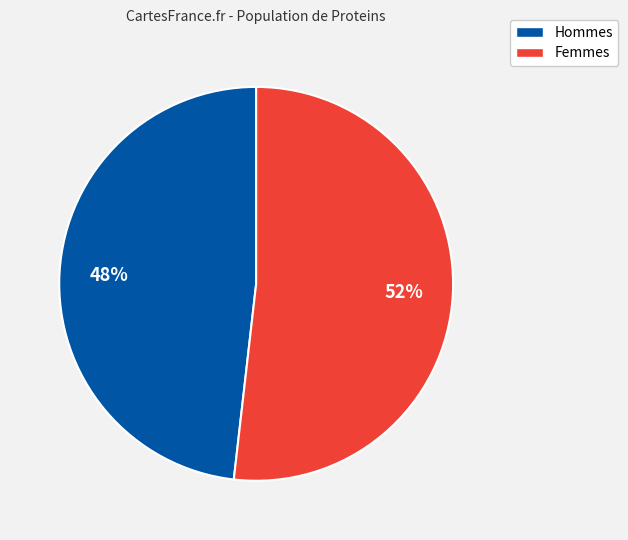

Combined, do Hommes and Femmes account for over 50%?

Yes